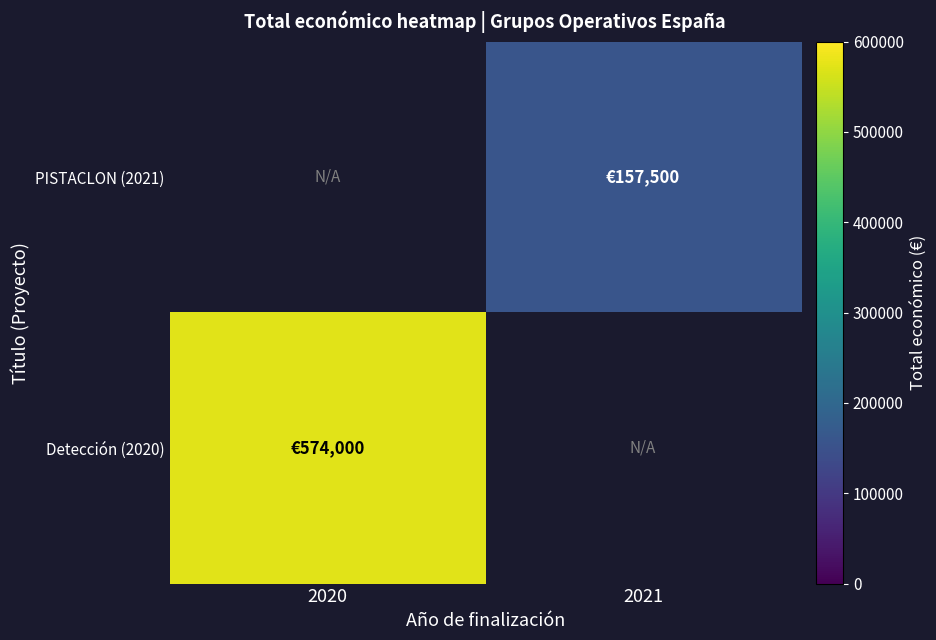

At 2020, list the series in order from largest to smallest.

PISTACLON (2021), Detección (2020)